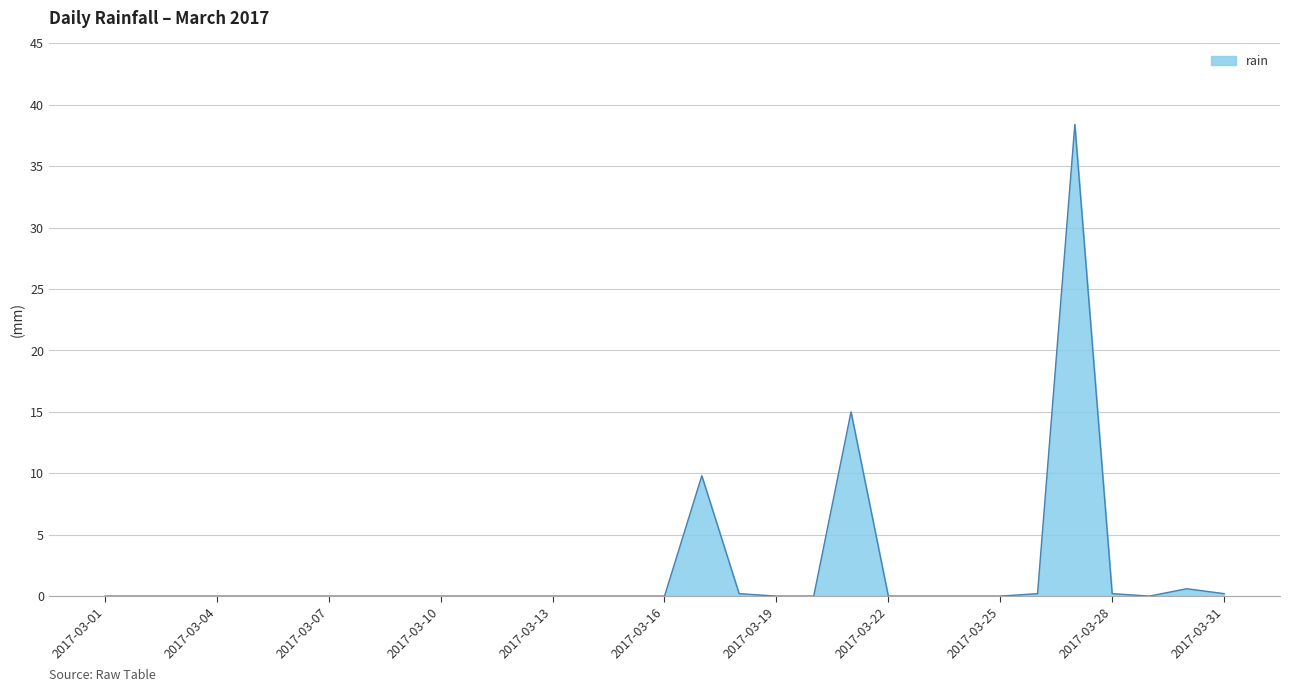

True or false: there are more than 2 points higher than both neighbors.

True